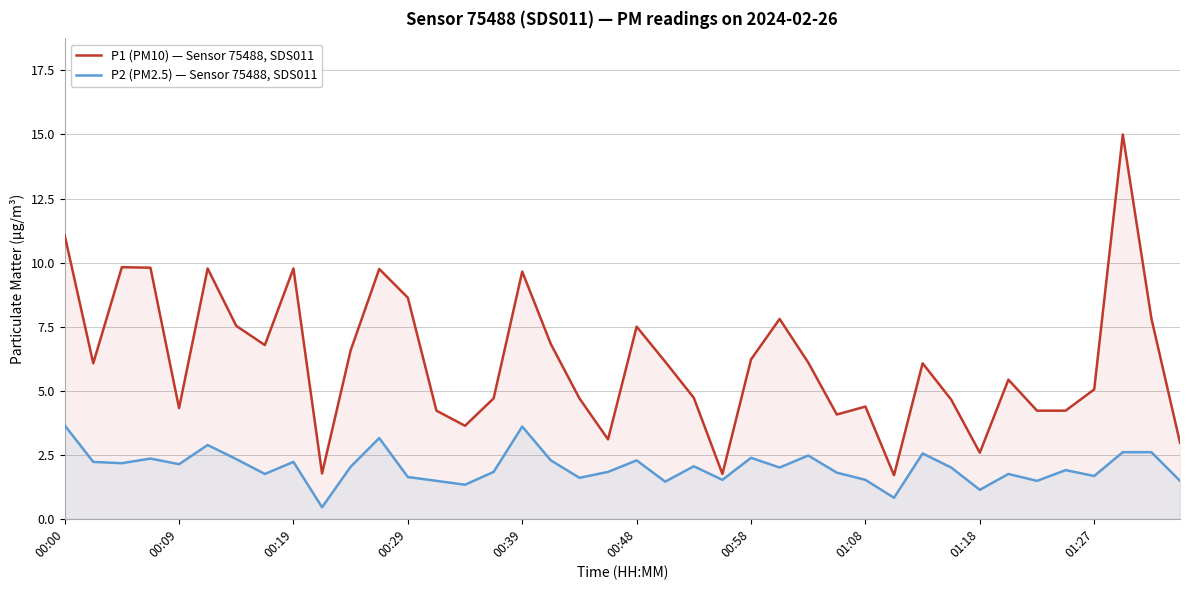

Reading right to left, transcribe all the data shown in this chart.

P1 (PM10) — Sensor 75488, SDS011: 3.0	7.8	15.0	5.0	4.2	4.2	5.4	2.6	4.7	6.1	1.7	4.4	4.1	6.1	7.8	6.2	1.8	4.7	6.1	7.5	3.1	4.7	6.8	9.7	4.7	3.6	4.2	8.6	9.8	6.6	1.8	9.8	6.8	7.5	9.8	4.3	9.8	9.8	6.1	11.1
P2 (PM2.5) — Sensor 75488, SDS011: 1.5	2.6	2.6	1.7	1.9	1.5	1.8	1.1	2.0	2.5	0.8	1.5	1.8	2.5	2.0	2.4	1.5	2.0	1.4	2.3	1.8	1.6	2.3	3.6	1.8	1.3	1.5	1.6	3.1	2.0	0.5	2.2	1.8	2.3	2.9	2.1	2.4	2.2	2.2	3.6